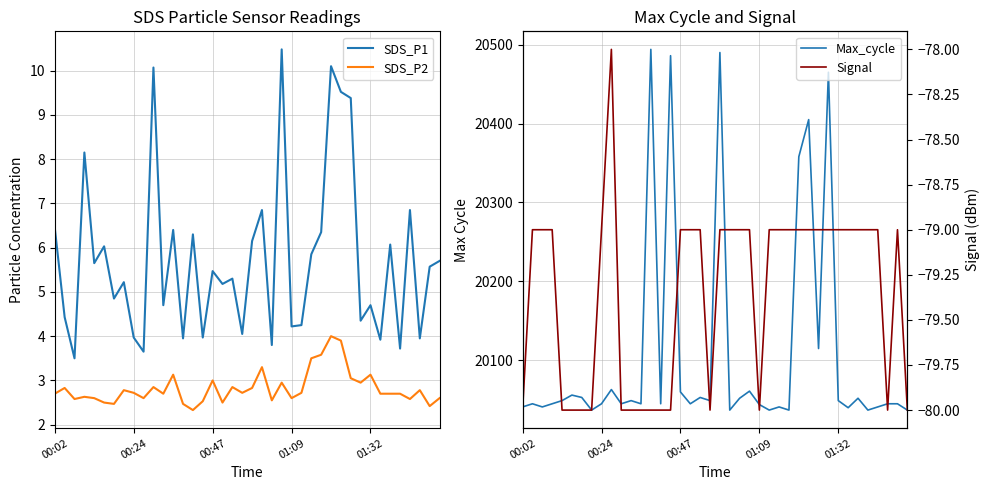

At how many categories does at least one series exceed 1463?

40